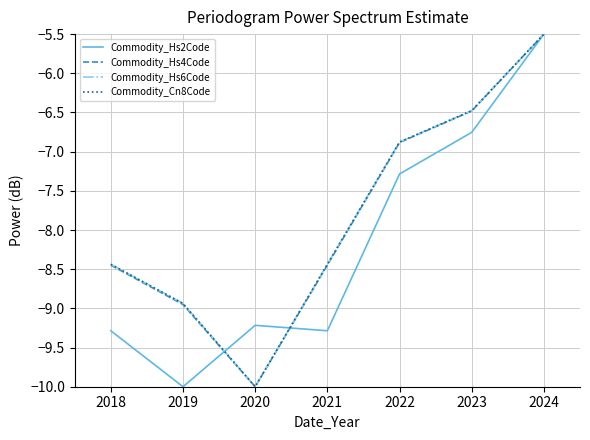

At which label does Commodity_Hs6Code reach its minimum?

2020